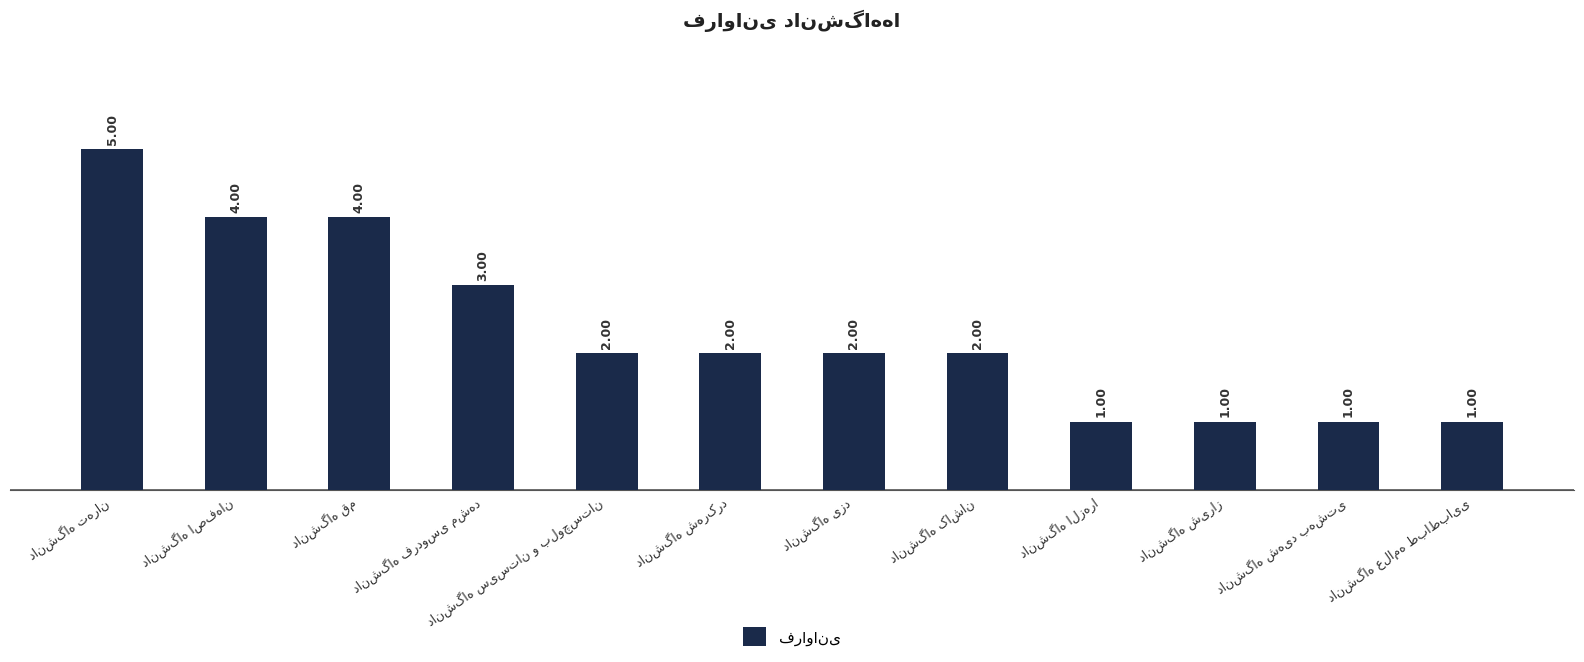

What is the difference between the maximum and second lowest values?

4